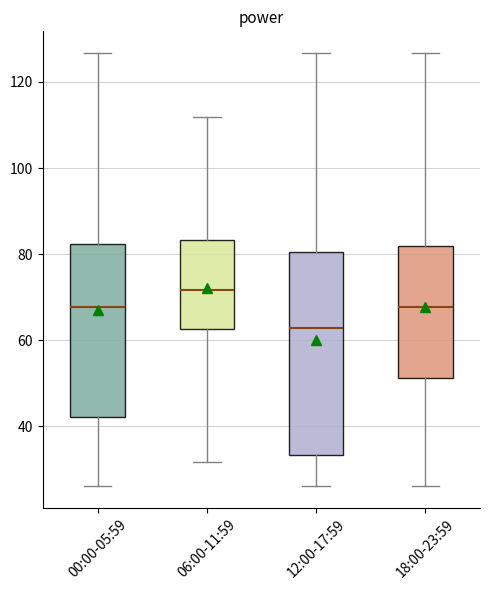

Where does the median line of the box for 06:00-11:59 sit on the y-axis? The values are not printed on the chart, so give them approximately, as read against the axis.

72